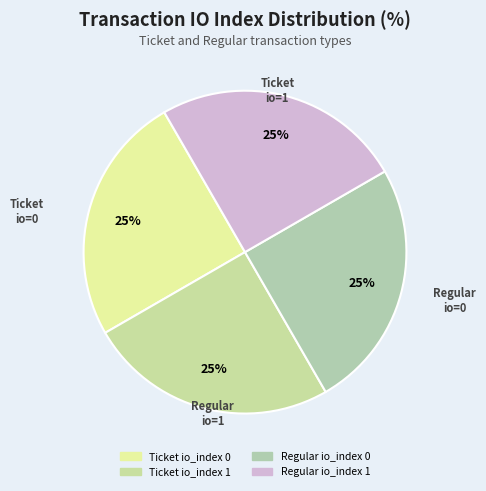

True or false: Ticket io_index 1 accounts for 60% of the total.

False